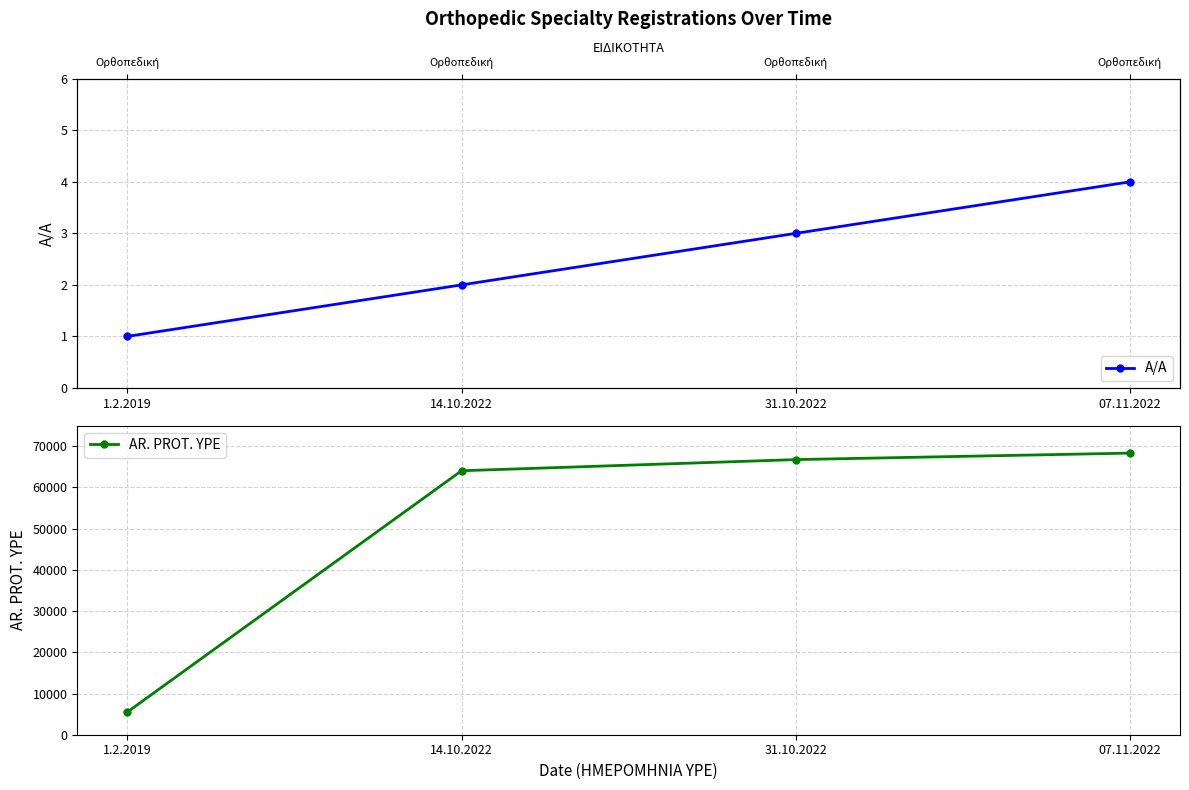

What is the sum of the A/A values at 07.11.2022 and 31.10.2022?

7